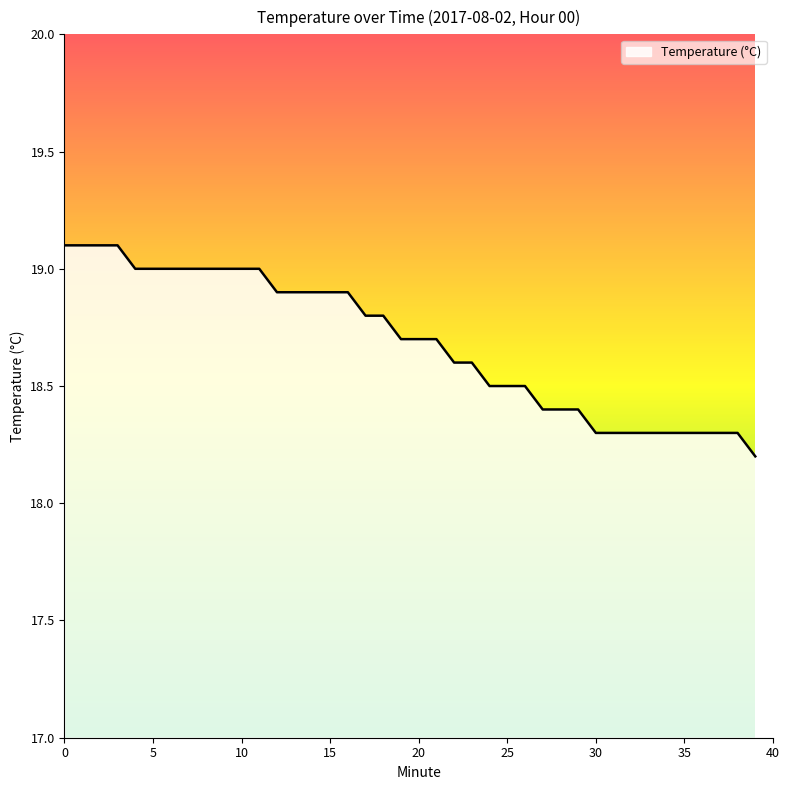

What is the difference between the maximum and minimum values?

0.9